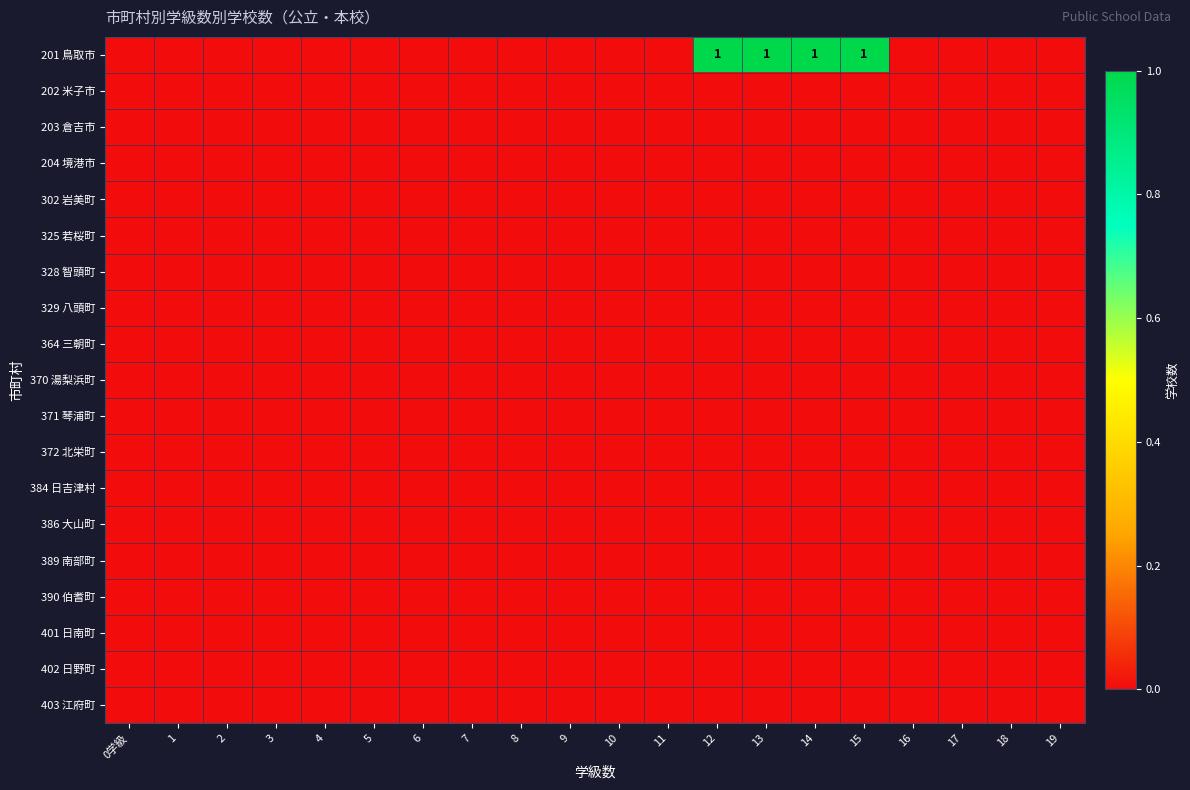

The value of 386 大山町 at 1 is 0. True or false?

True